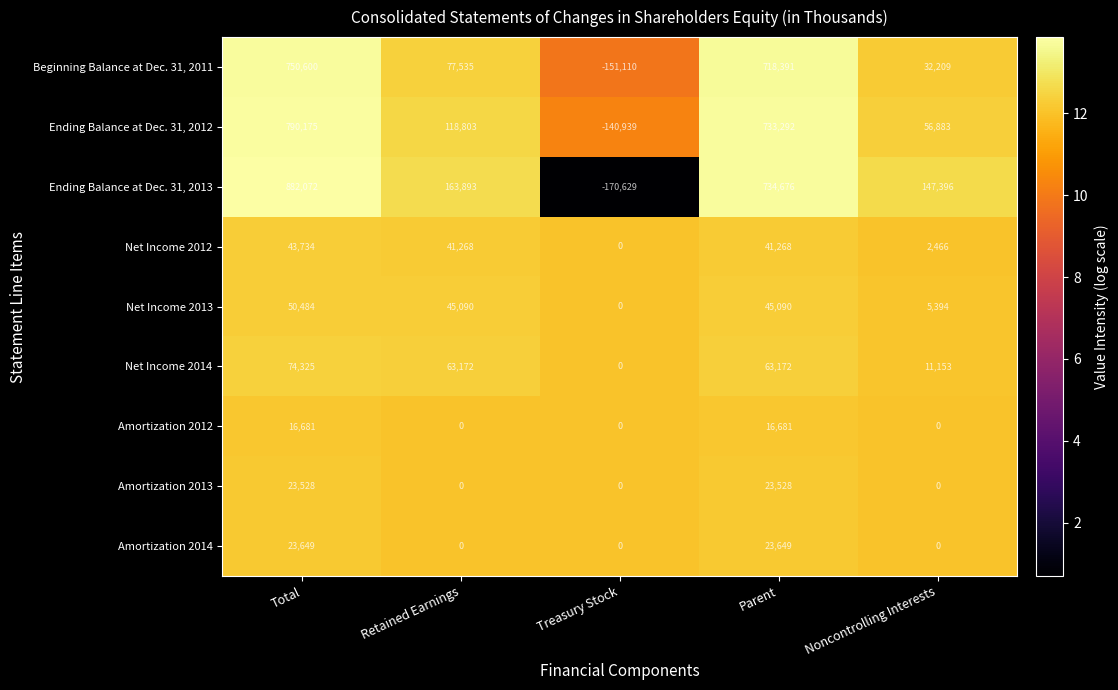

Rank the categories by Ending Balance at Dec. 31, 2013 value from highest to lowest.

Total, Parent, Retained Earnings, Noncontrolling Interests, Treasury Stock